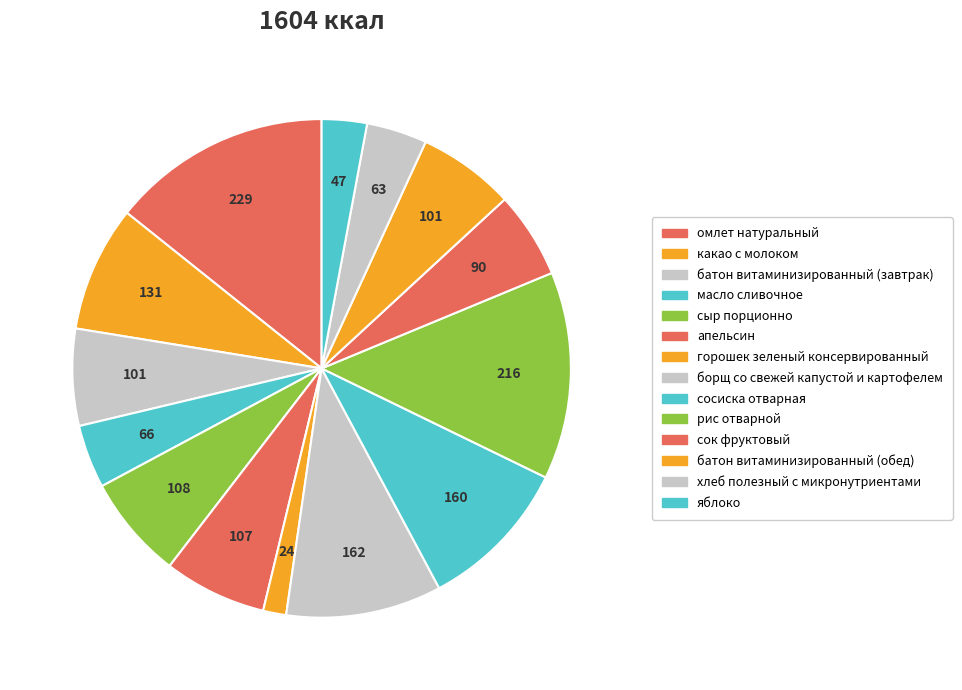

Count the number of slices in the pie.

14